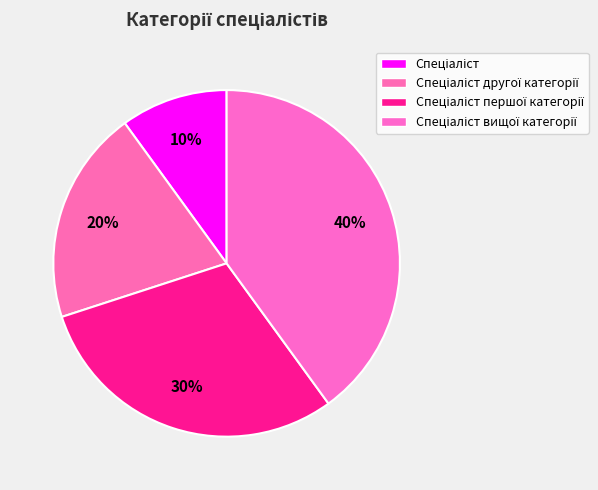

How many slices are in this pie chart?

4